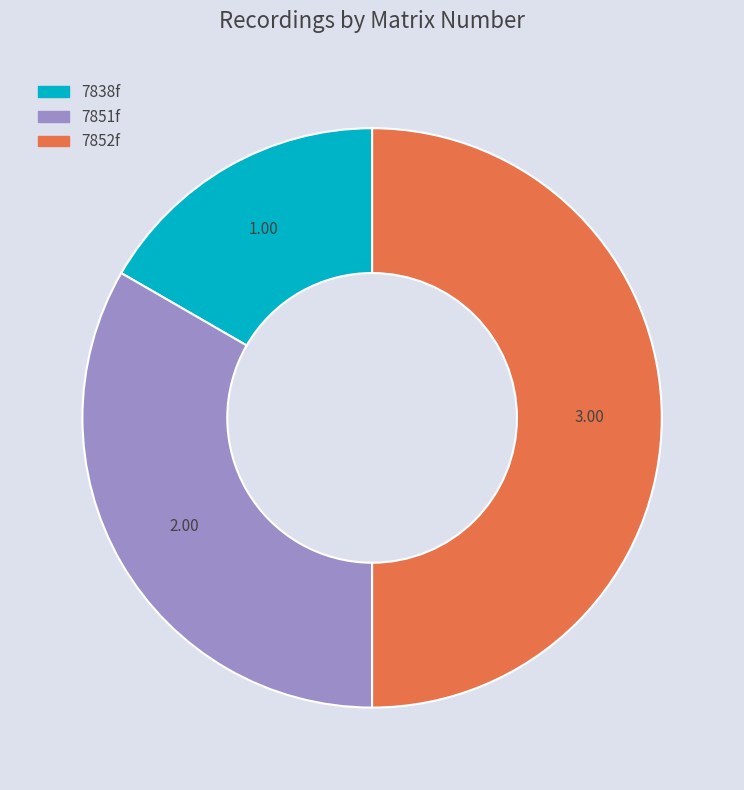

Is the sum of 7851f and 7852f greater than half?

Yes